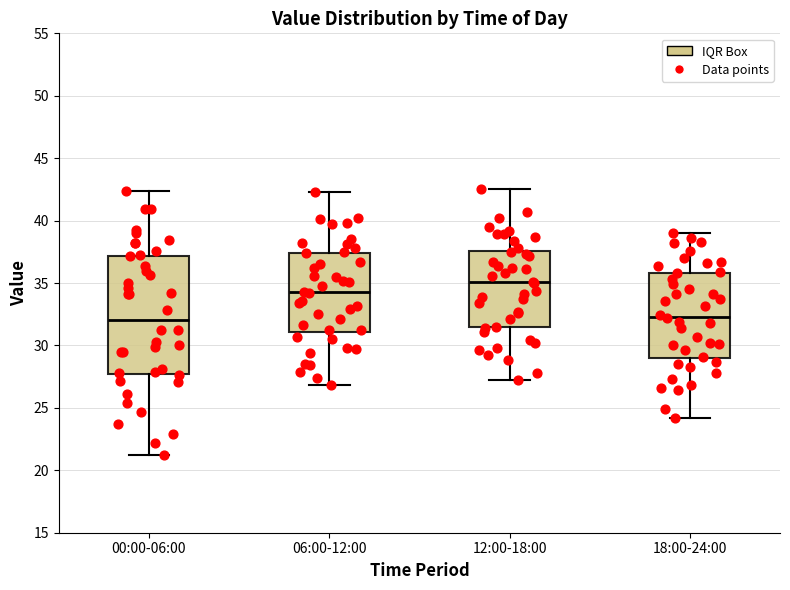

Where does the lower whisker of the box for 12:00-18:00 end on the y-axis? The values are not printed on the chart, so give them approximately, as read against the axis.

27.0